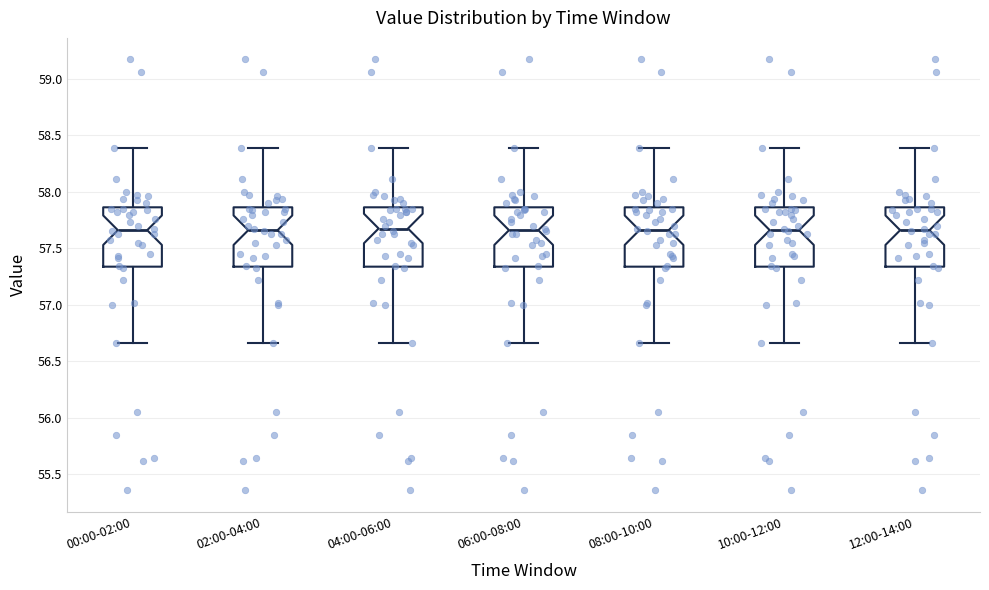

Reading left to right, transcribe this box plot: for each box, give where its median line is, the range the box spans, and where its two whiskers end, as read against the y-axis. The values are not printed on the chart, so give them approximately, as read against the axis.

00:00-02:00: median 57.65, box 57.35 to 57.85, whiskers 56.65 to 58.40
02:00-04:00: median 57.65, box 57.35 to 57.85, whiskers 56.65 to 58.40
04:00-06:00: median 57.70, box 57.35 to 57.85, whiskers 56.65 to 58.40
06:00-08:00: median 57.65, box 57.35 to 57.85, whiskers 56.65 to 58.40
08:00-10:00: median 57.65, box 57.35 to 57.85, whiskers 56.65 to 58.40
10:00-12:00: median 57.65, box 57.35 to 57.85, whiskers 56.65 to 58.40
12:00-14:00: median 57.65, box 57.35 to 57.85, whiskers 56.65 to 58.40